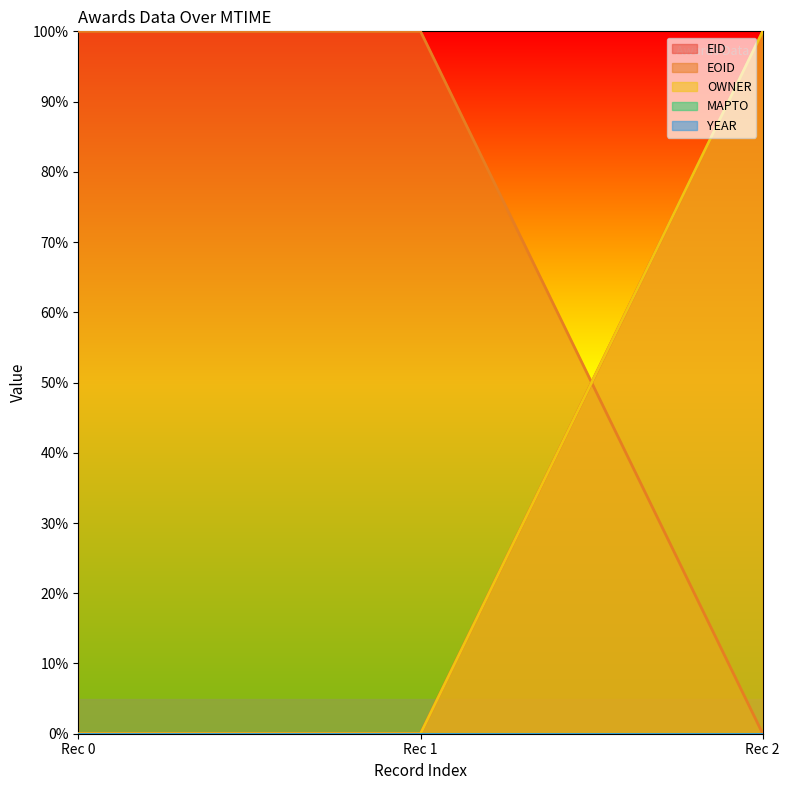

How many values in EID are above zero?

2